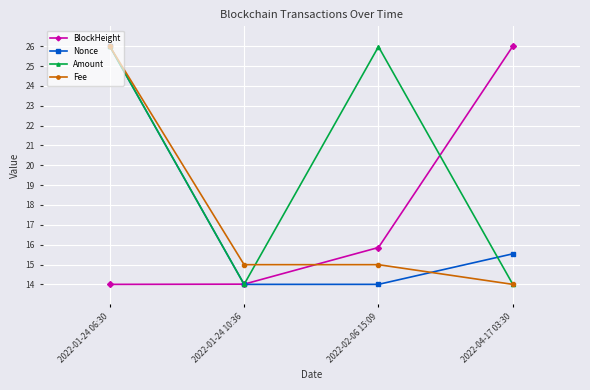

Which category has the highest value in the Nonce series?

2022-01-24 06:30